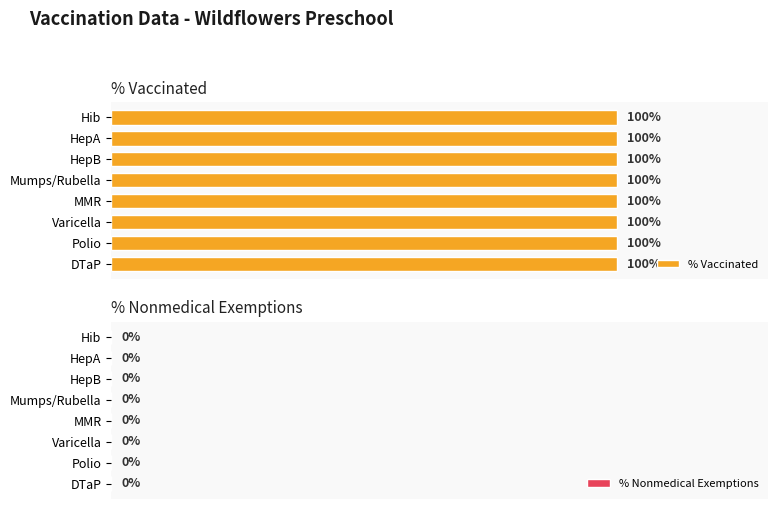

Rank the series by their maximum value, from highest to lowest.

% Vaccinated, % Nonmedical Exemptions